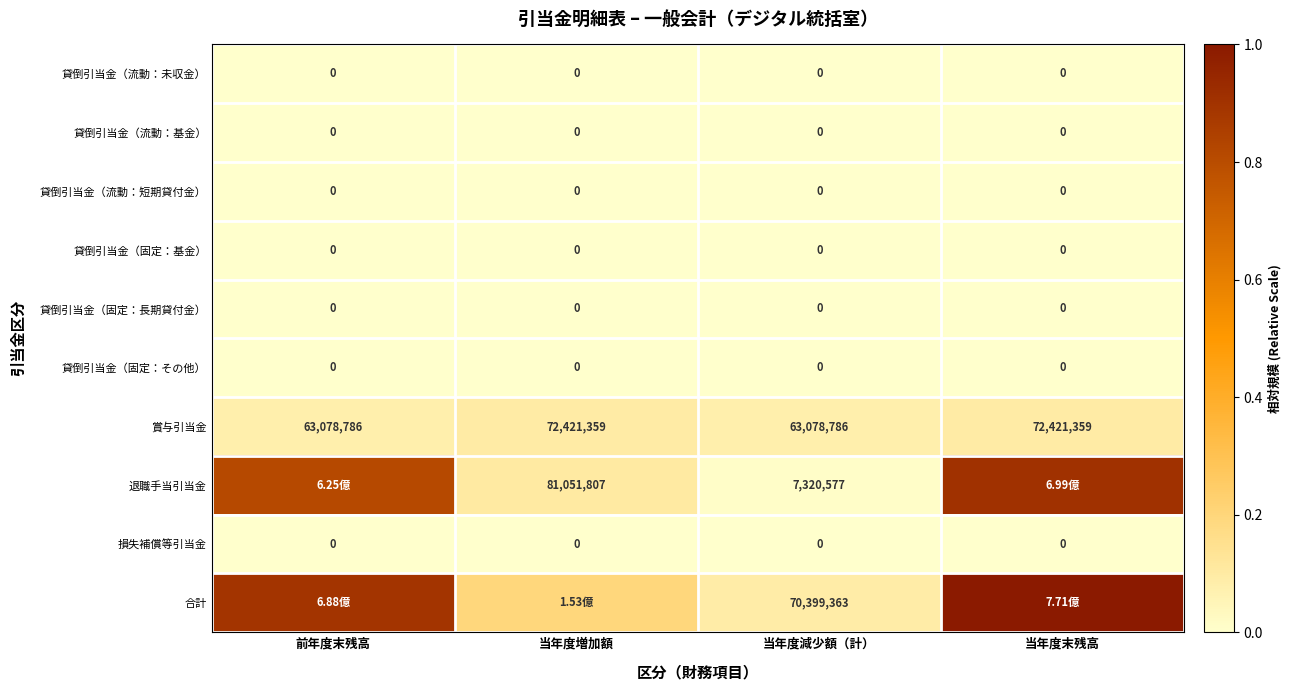

How many series are shown in this chart?

10